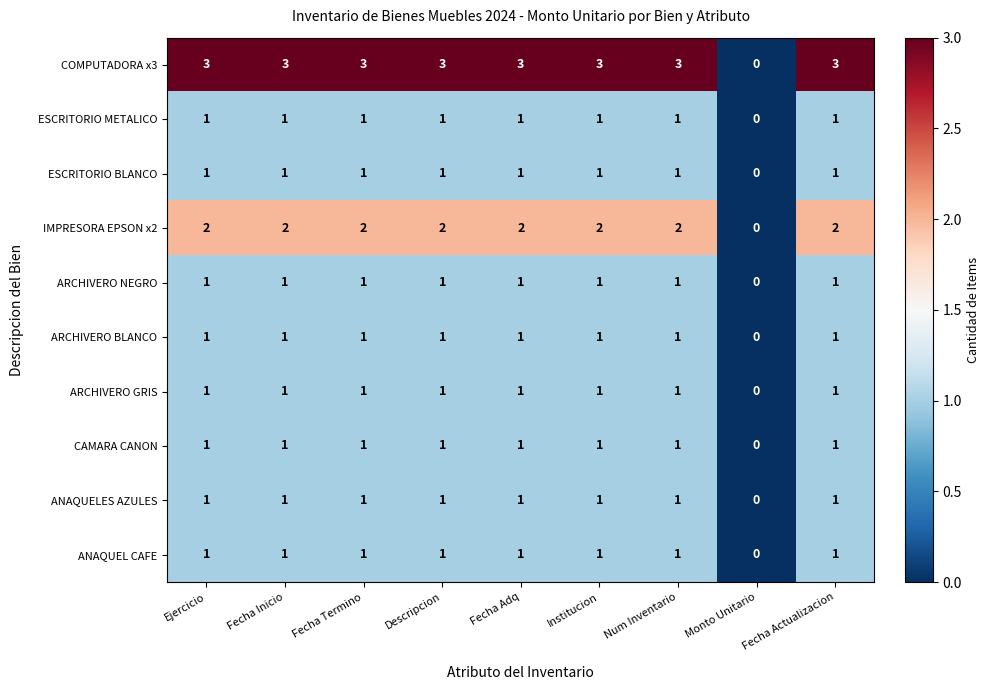

At which label does ARCHIVERO GRIS reach its minimum?

Monto Unitario